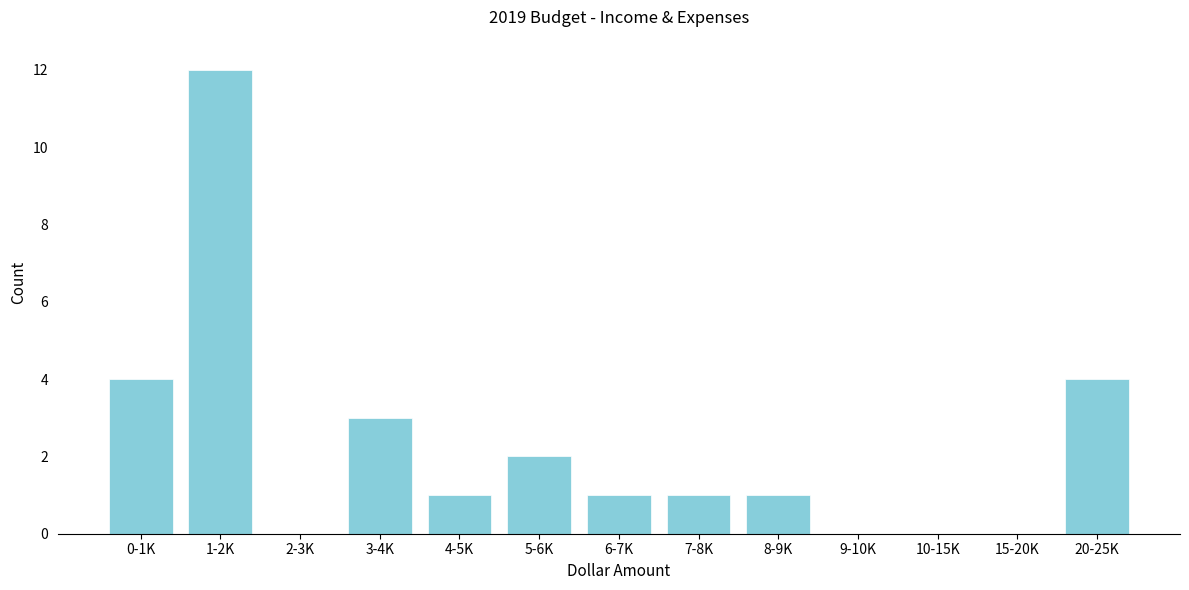

Reading left to right, what are all the values shown in this chart?

0-1K=4	1-2K=12	2-3K=0	3-4K=3	4-5K=1	5-6K=2	6-7K=1	7-8K=1	8-9K=1	9-10K=0	10-15K=0	15-20K=0	20-25K=4